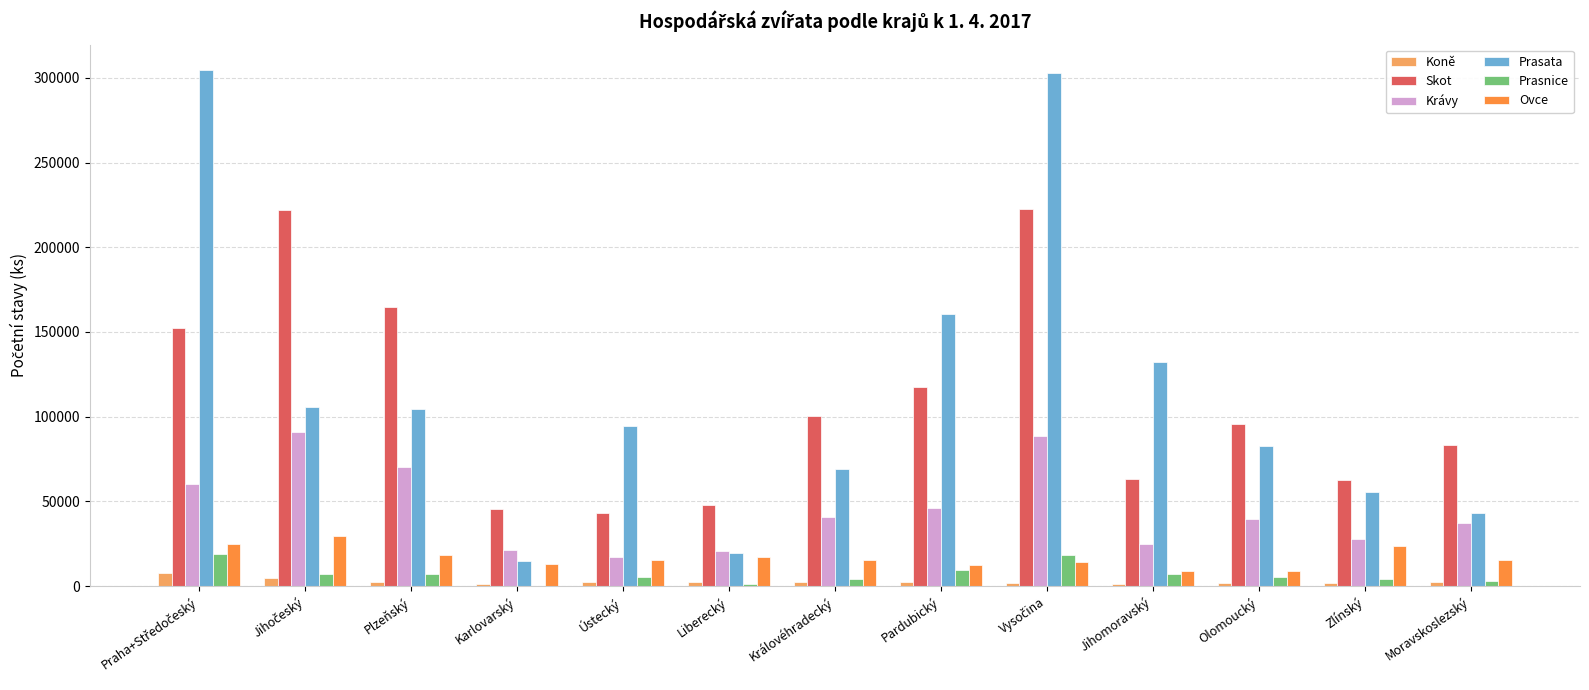

What is the maximum value for Krávy?

90689